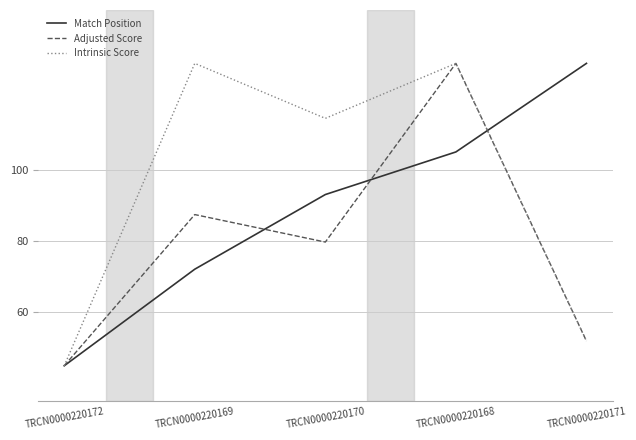

What is the difference between the Adjusted Score values at TRCN0000220172 and TRCN0000220170?

34.8